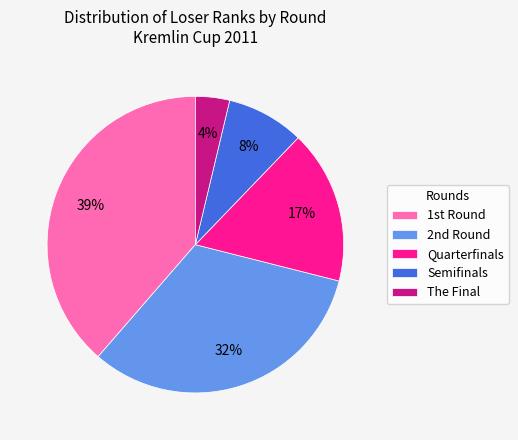

To the nearest percent, what is the difference between the largest and smallest slice percentages?

35%